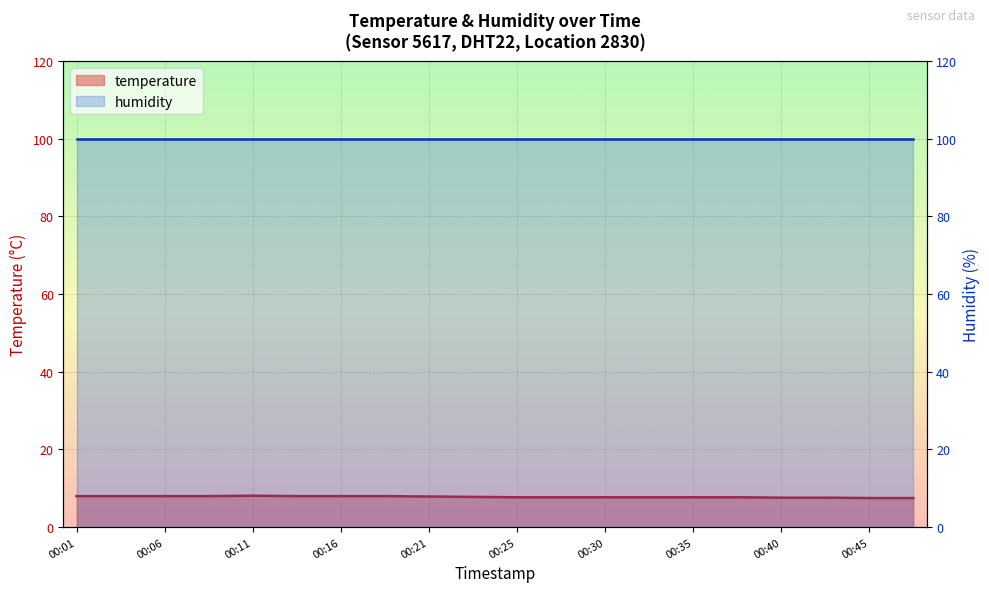

The chart shows a value of 12.0 at 00:18. True or false?

False